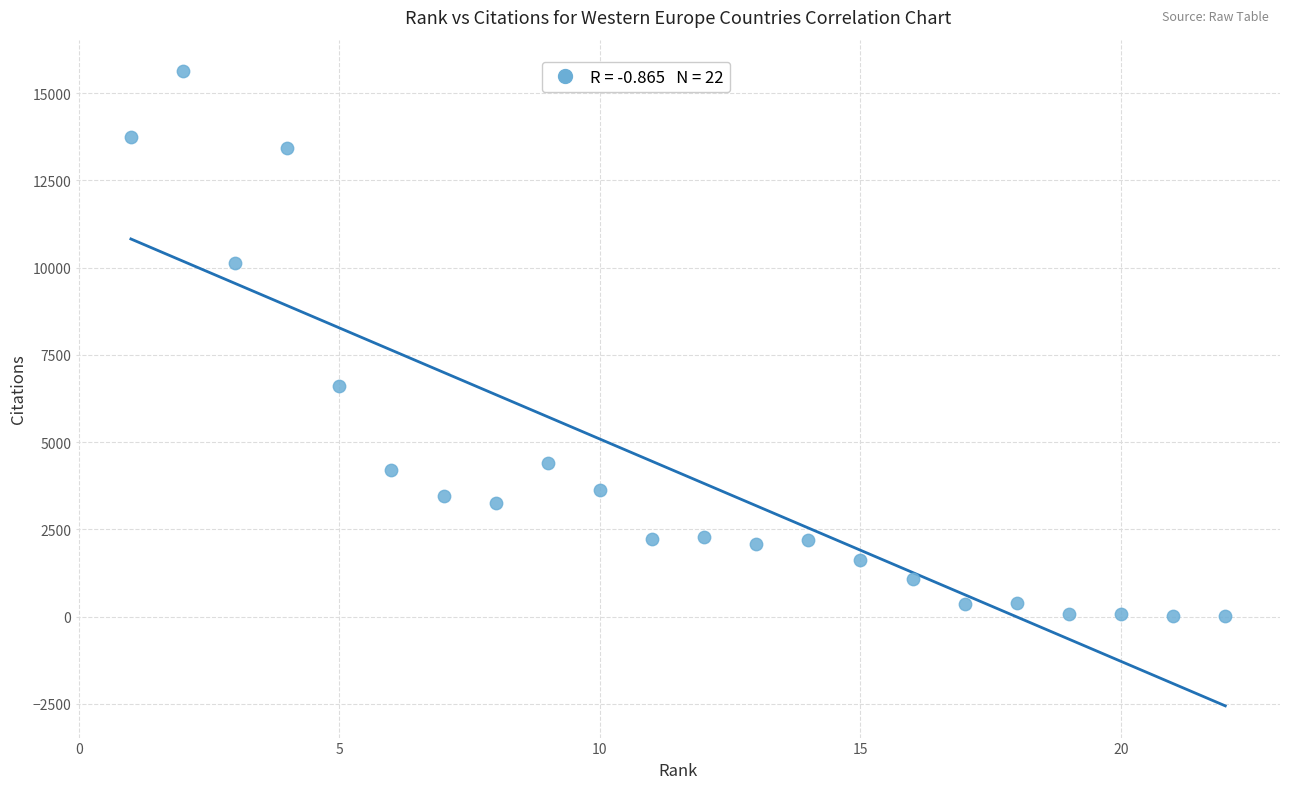

What is the range of Y values (max minus min)?

15624